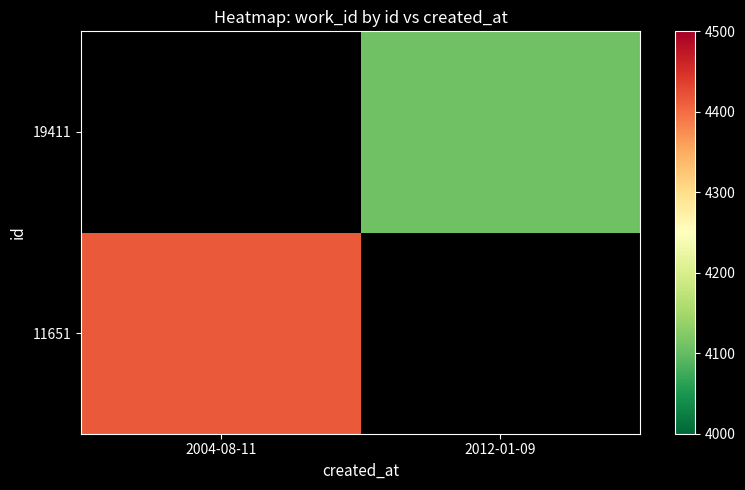

At which label does 19411 reach its peak?

2004-08-11